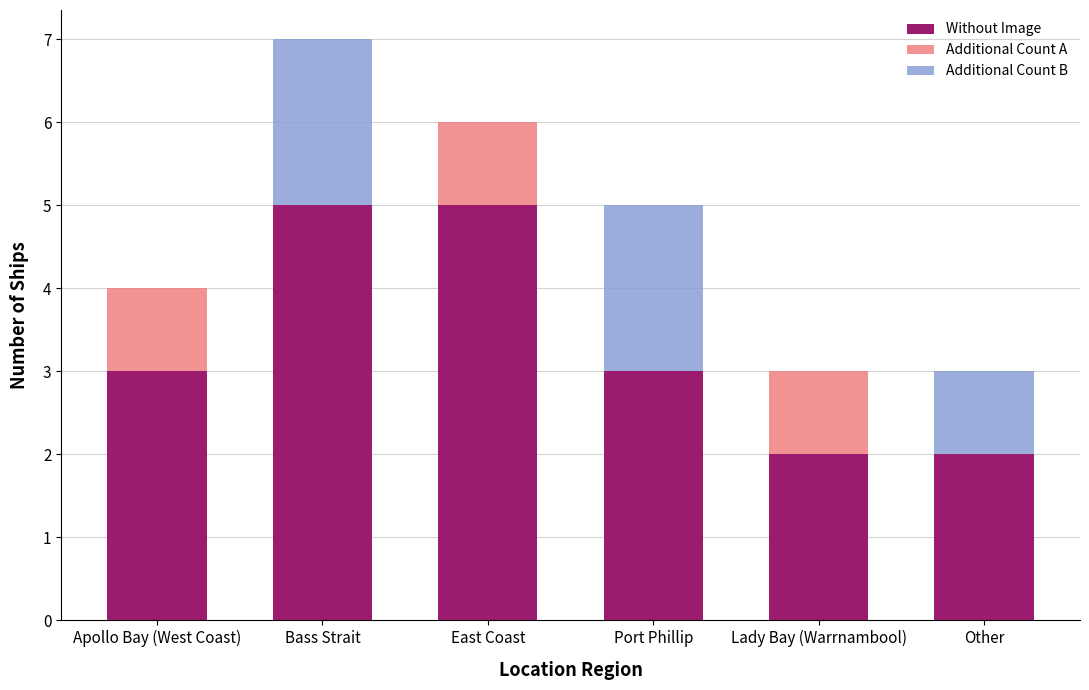

The value of With Image at East Coast is 1. True or false?

False